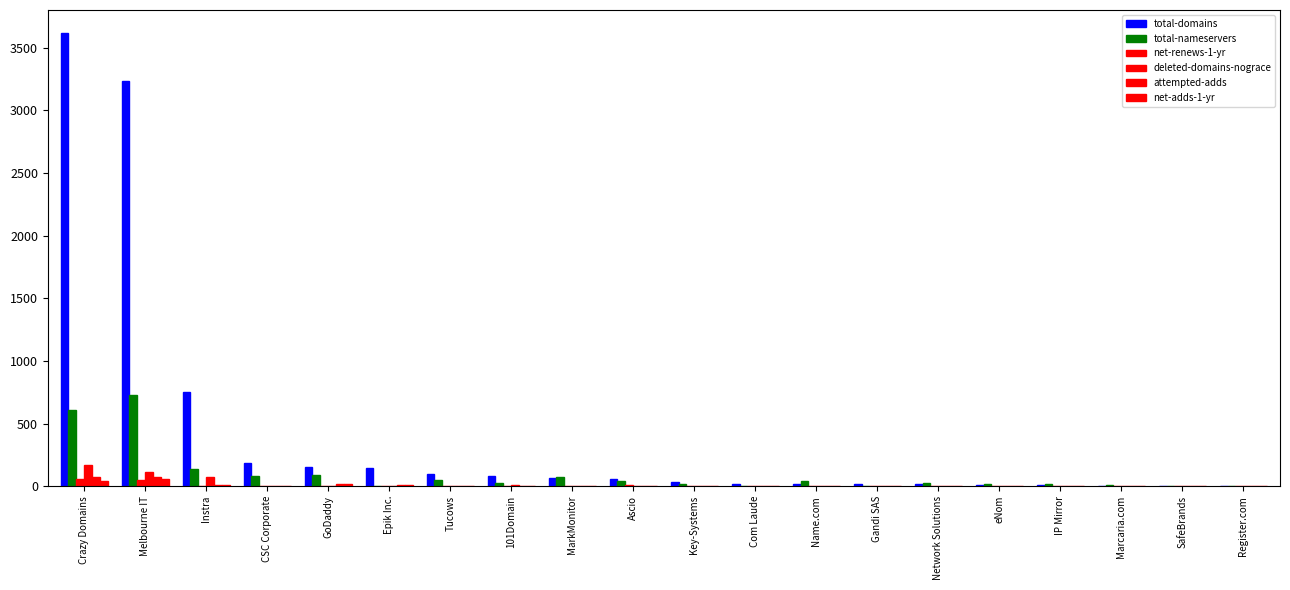

List the series in order of their peak value, highest first.

total-domains, total-nameservers, deleted-domains-nograce, attempted-adds, net-renews-1-yr, net-adds-1-yr